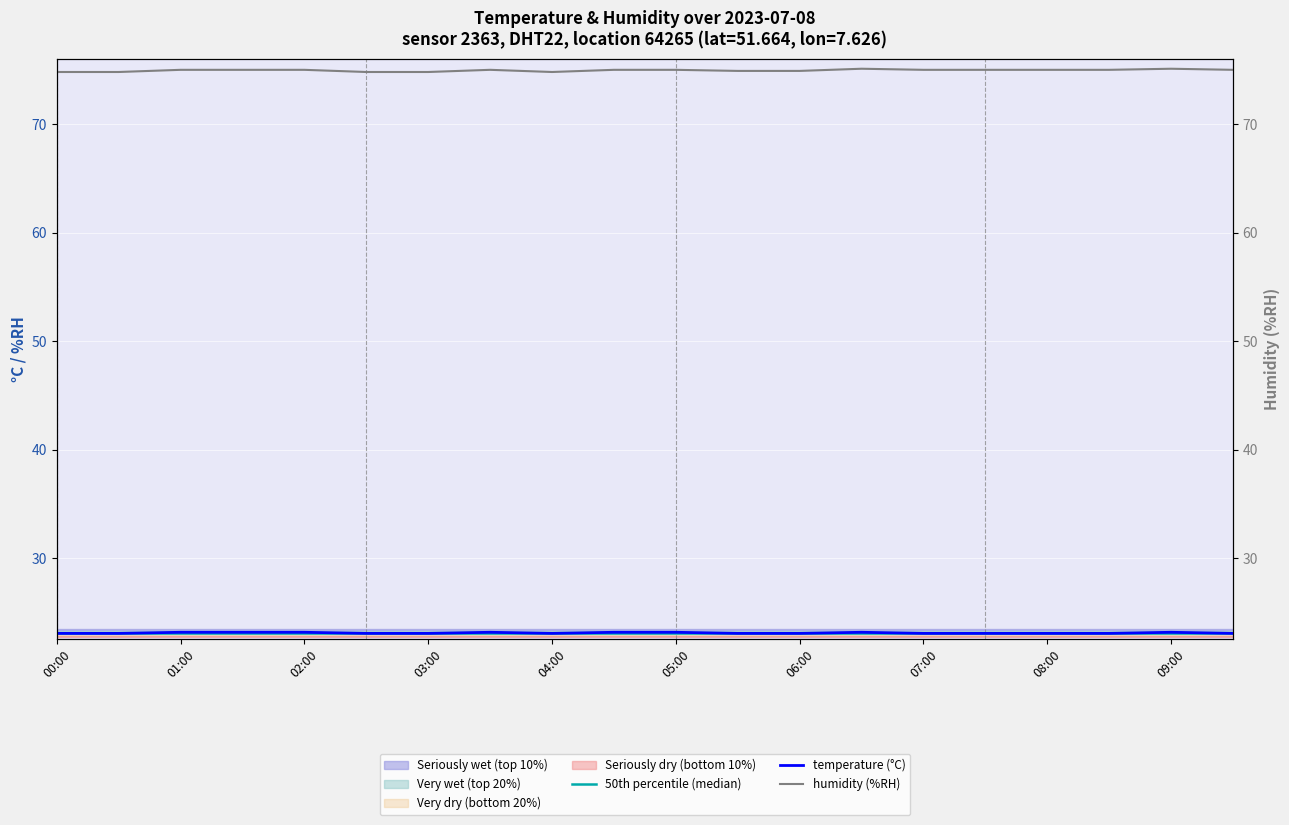

Is this an area chart (filled region under the line)?

No